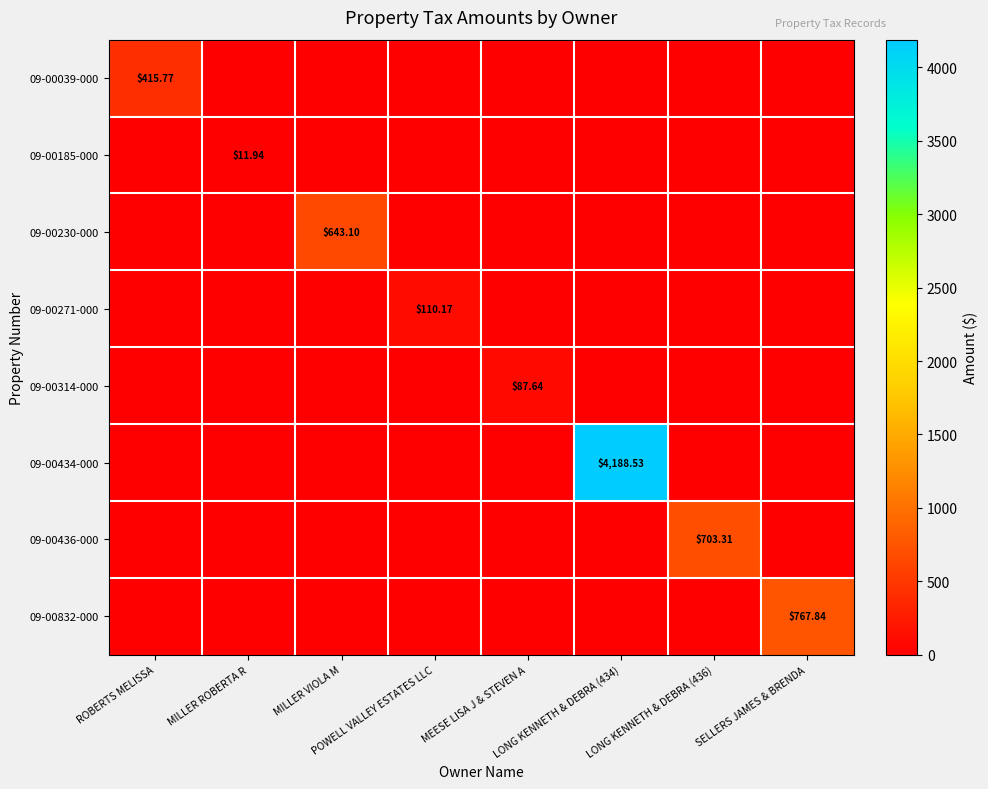

Which series changed the most between MILLER VIOLA M and MEESE LISA J & STEVEN A?

09-00230-000